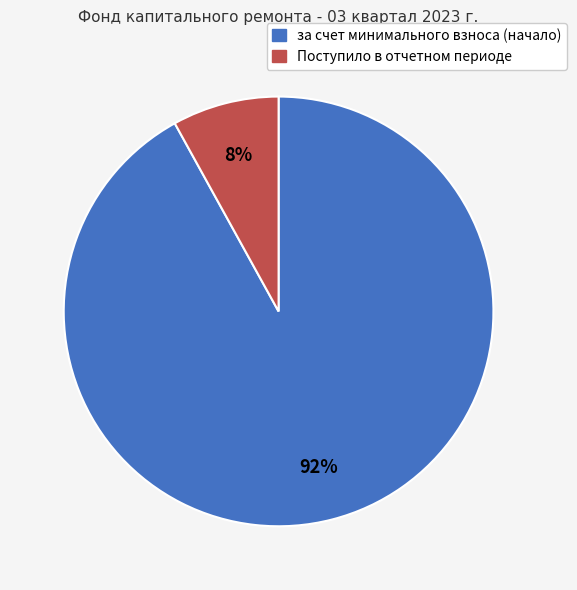

How many segments does this pie chart have?

2